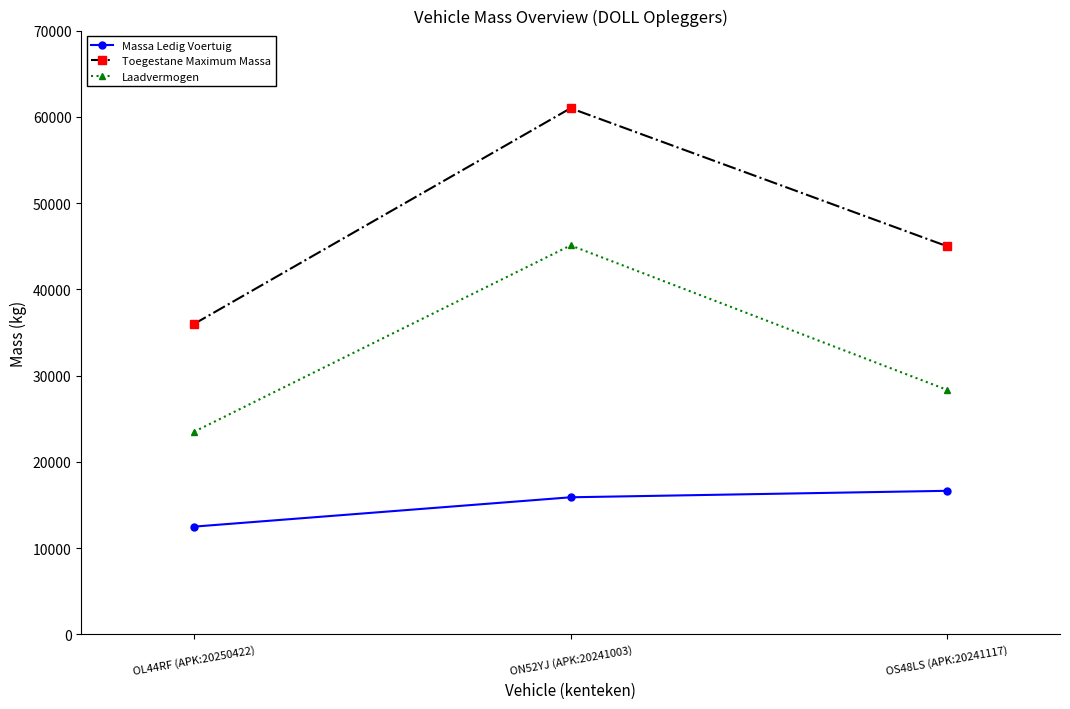

Rank the series by their maximum value, from highest to lowest.

Toegestane Maximum Massa, Laadvermogen, Massa Ledig Voertuig